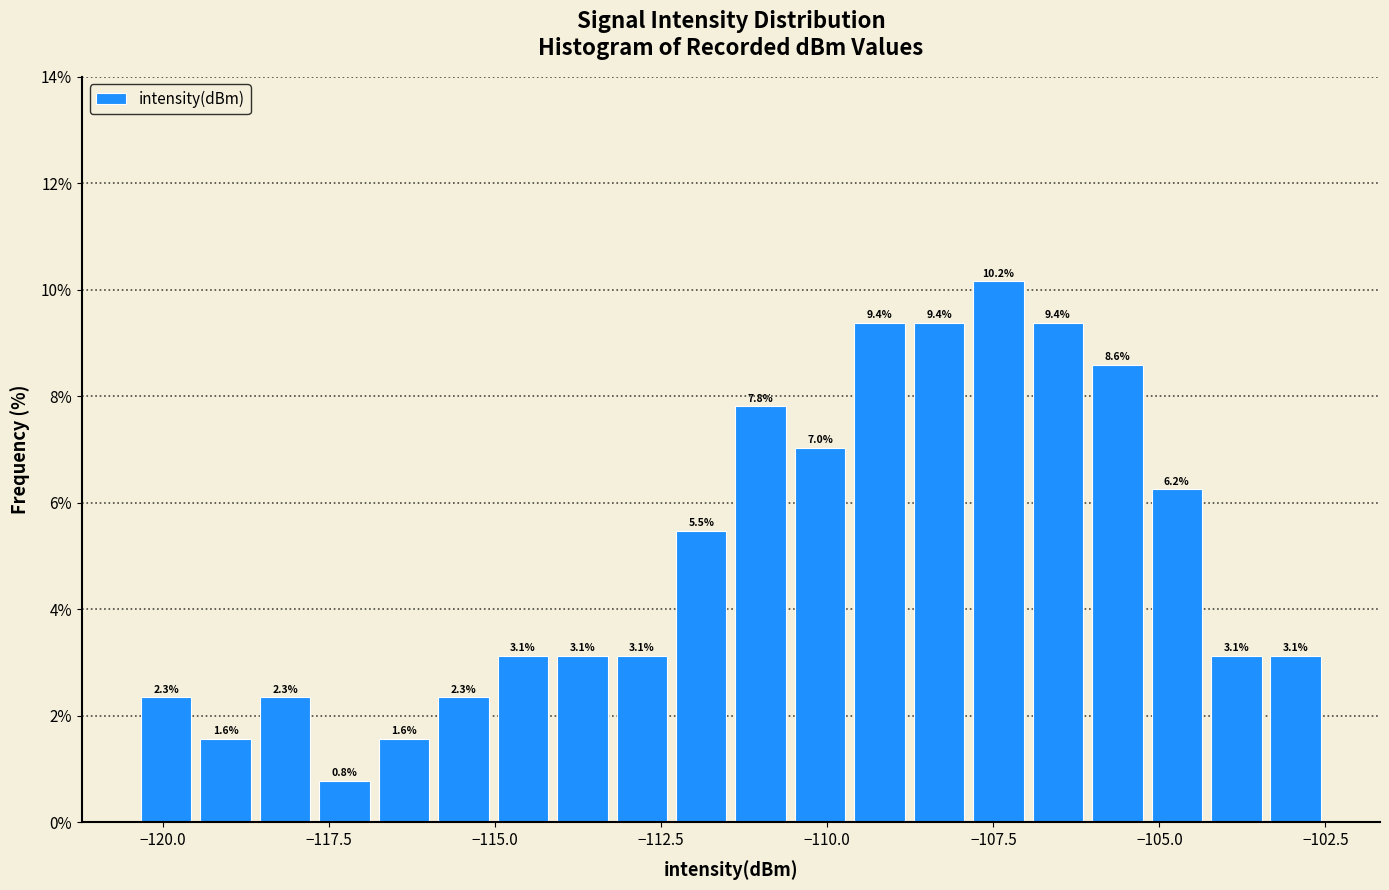

Around what value on the x-axis is the tallest bar? Give the approximate position of its centre, as read against the axis.

-107.5